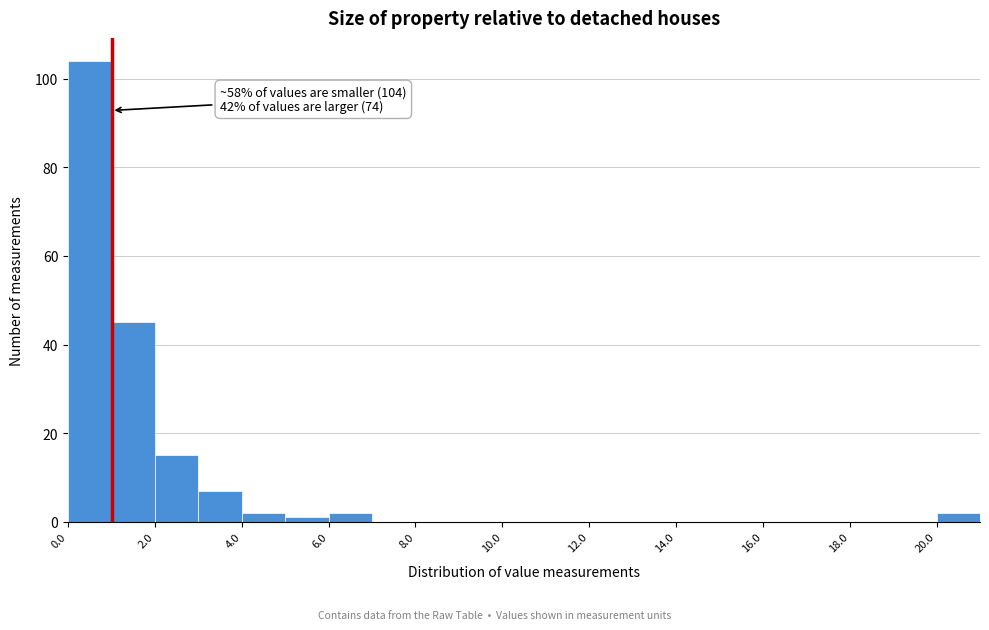

Which range on the x-axis has the tallest bar?

0 to 1